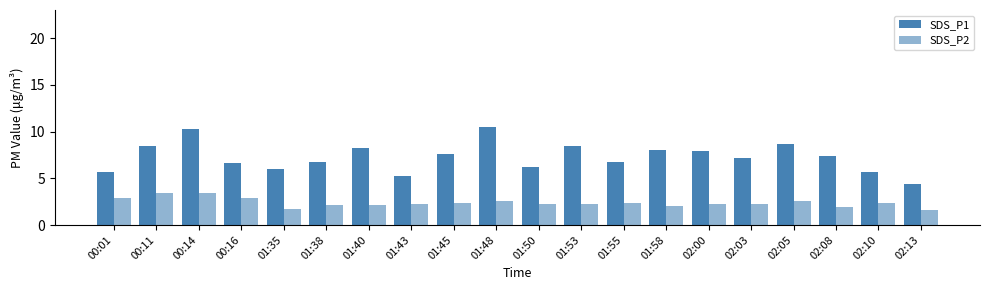

Is it true that SDS_P1 equals 8.2 at 01:40?

True